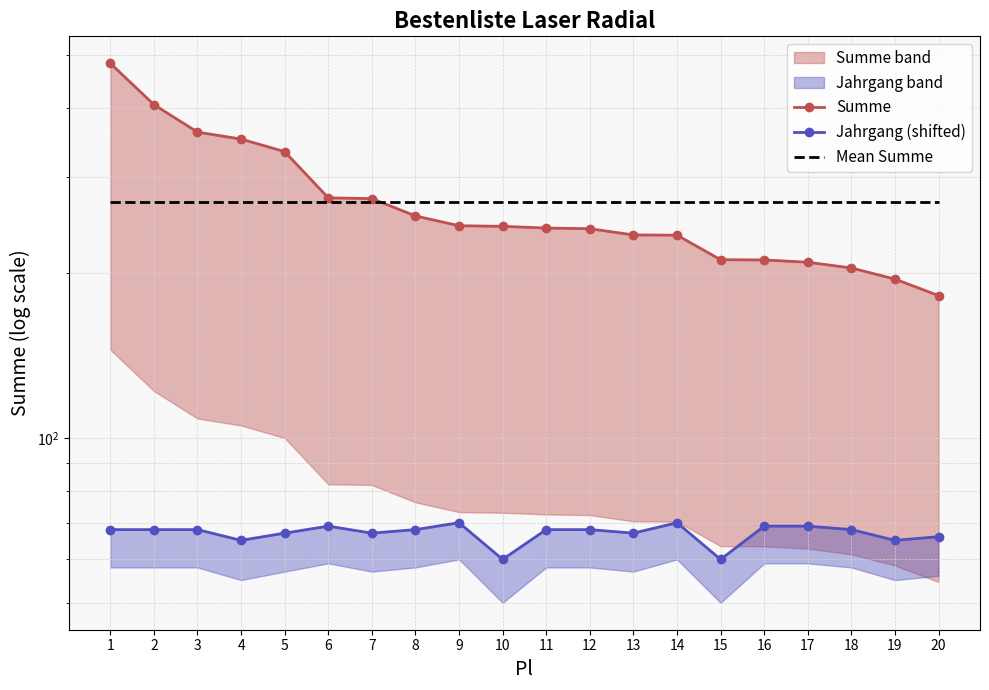

What is the value of the Summe point at the 11th from the left?

241.6